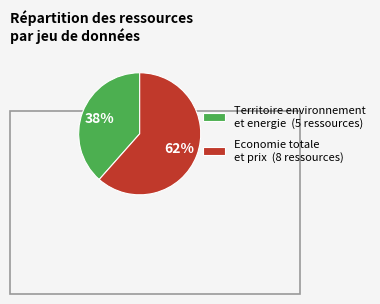

What is the total percentage of Territoire environnement
et energie and Economie totale
et prix?

100.0%